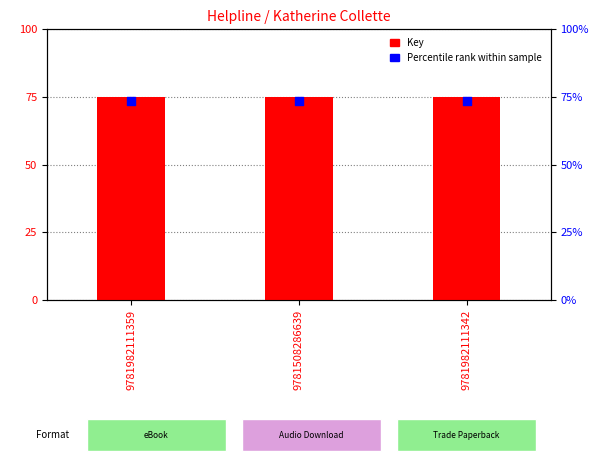

At how many categories does at least one series exceed 74?

3